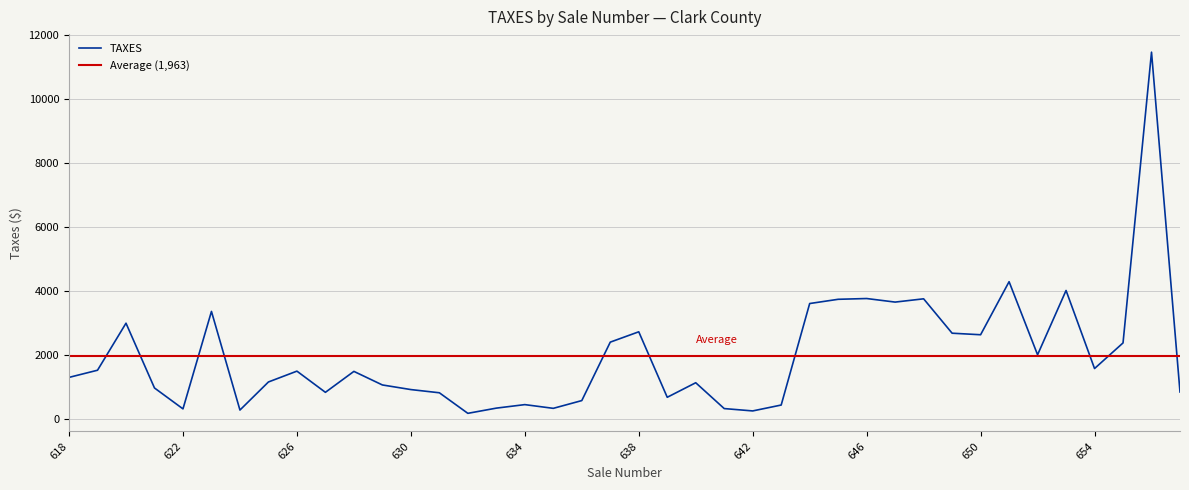

What is the value of the 29th point from the left?

3759.4